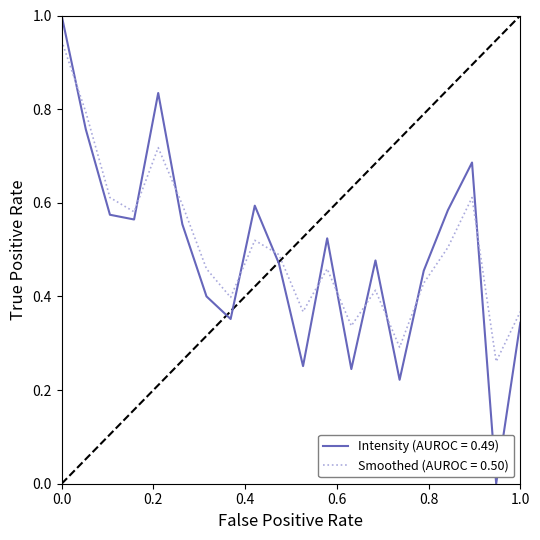

Count the number of categories in the chart.

20